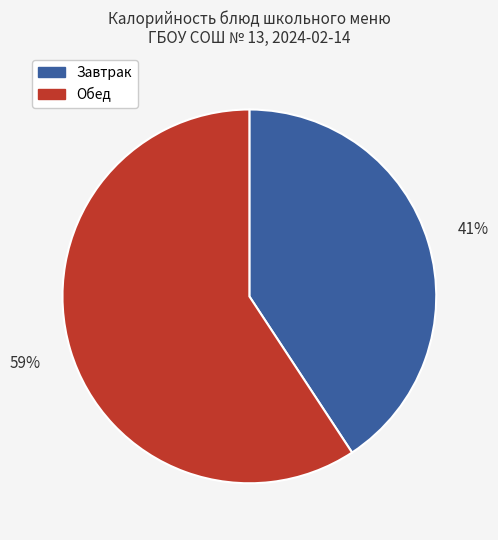

Is there a majority slice in this chart?

Yes